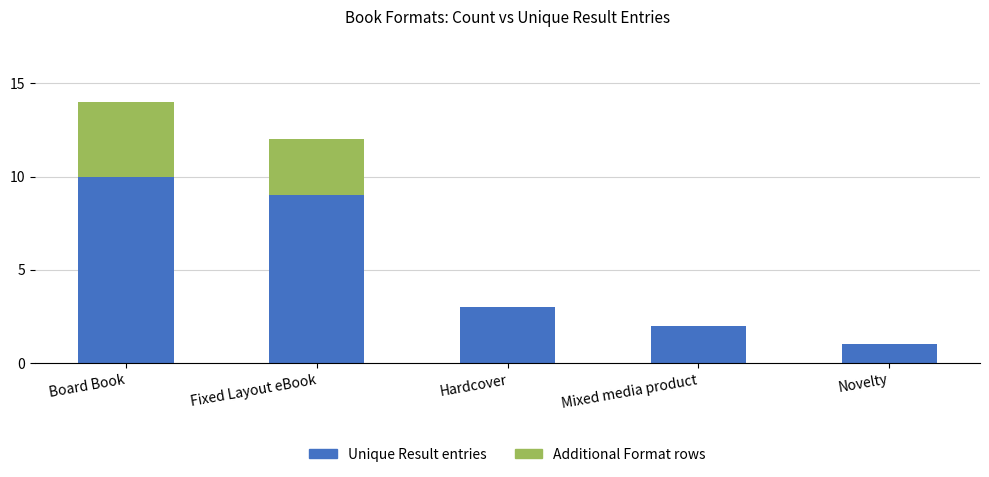

Reading right to left, list the values for the Unique Result entries series.

Novelty=1	Mixed media product=2	Hardcover=3	Fixed Layout eBook=9	Board Book=10